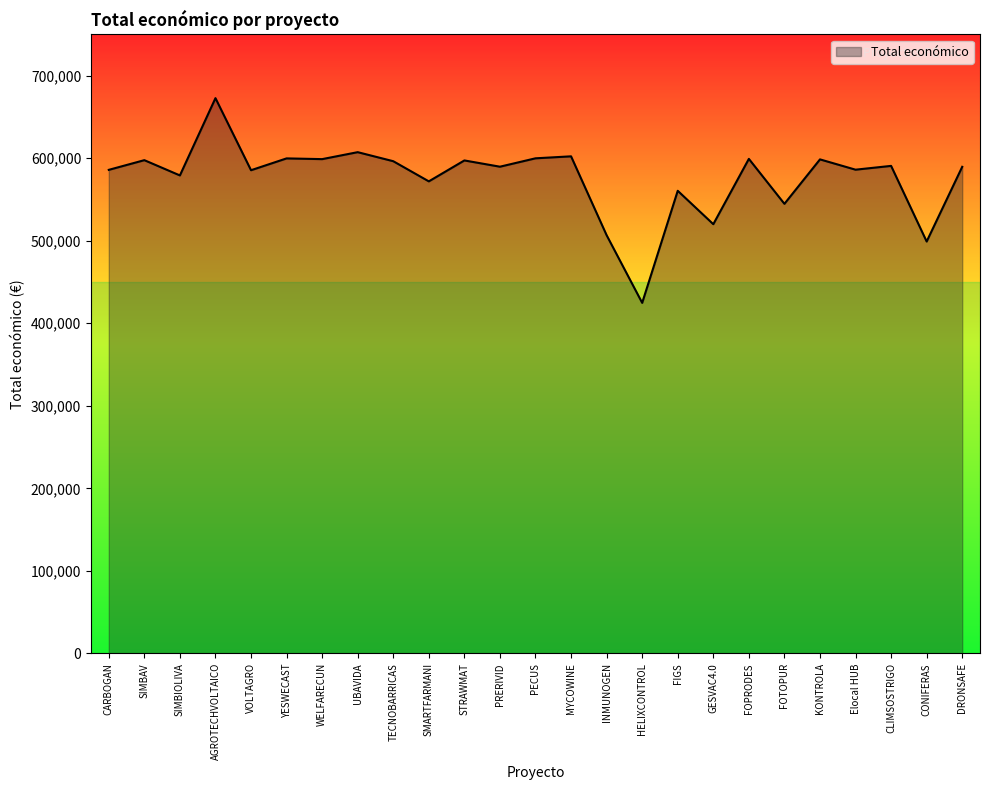

What is the difference between the values at FOPRODES and SIMBIOLIVA?

20059.0